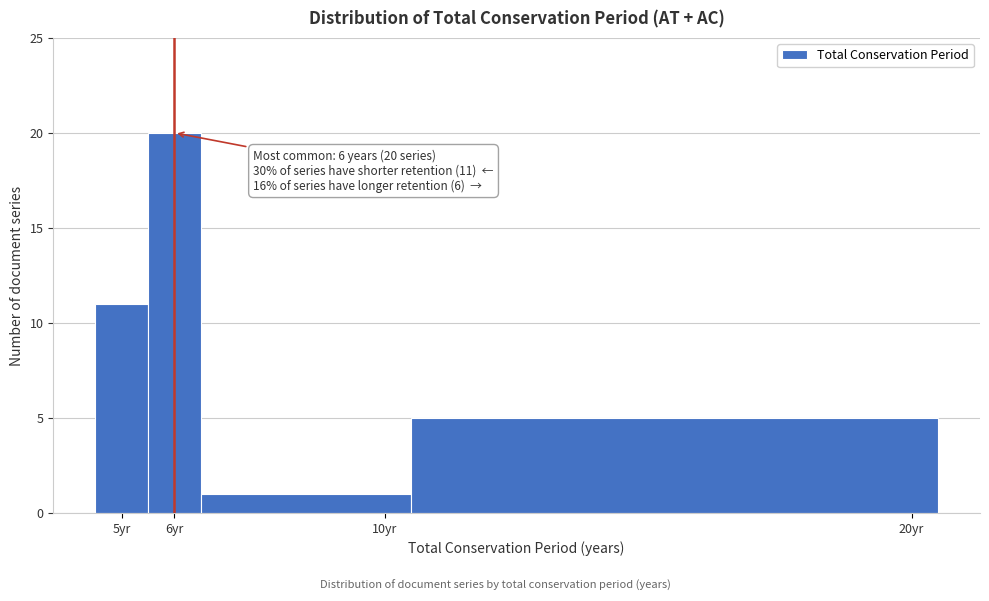

Over which range of the x-axis is the bar tallest?

5.5 to 6.5